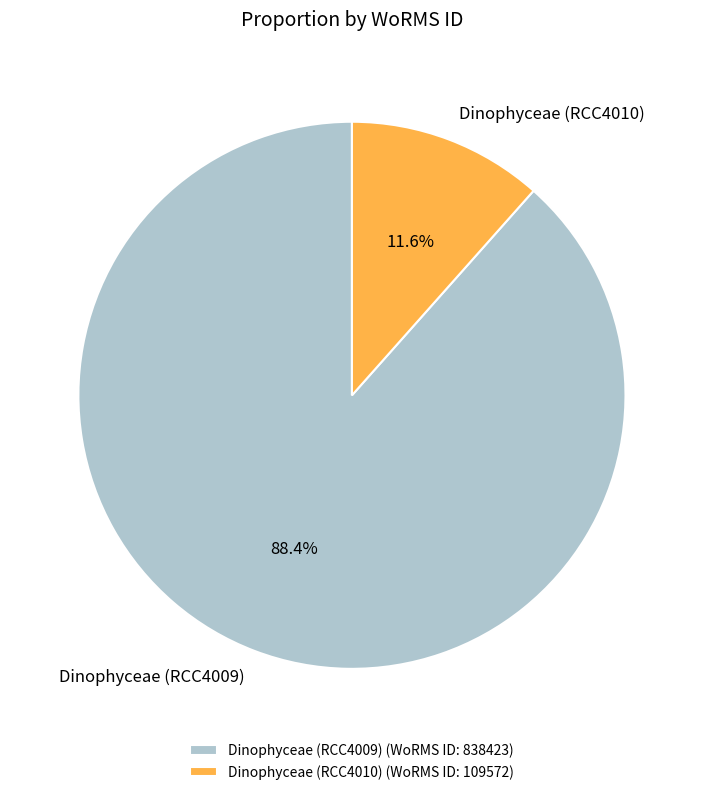

To the nearest percent, what is the combined percentage of Dinophyceae (RCC4010) and Dinophyceae (RCC4009)?

100%